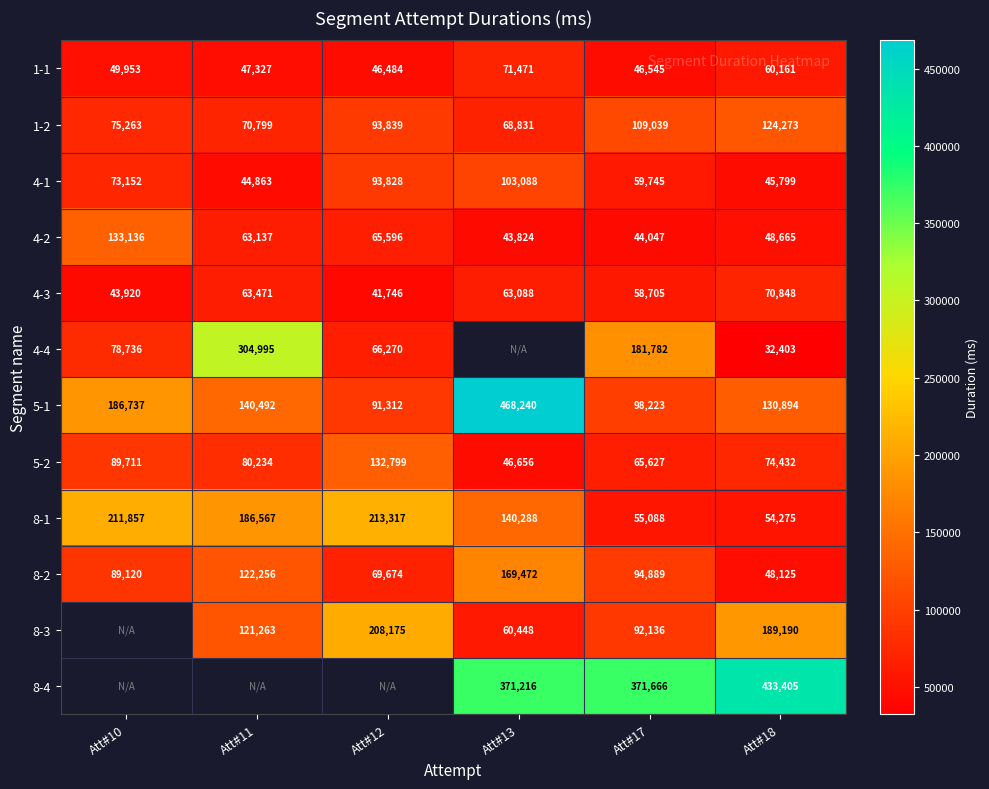

How many data points in 1-2 are less than 93839?

3